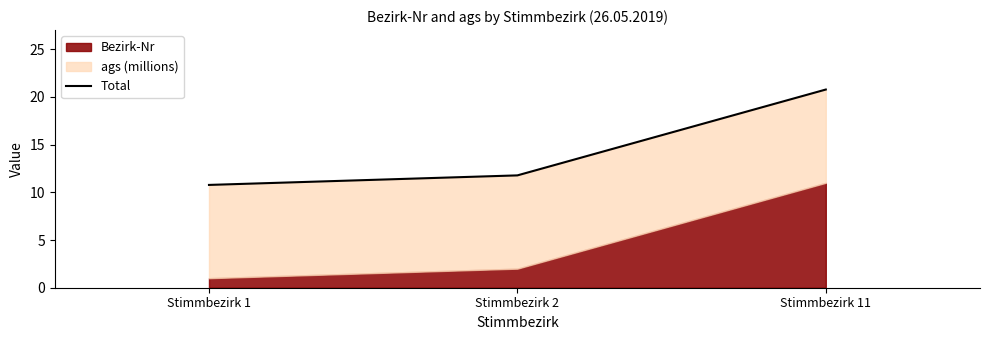

True or false: the data shows 4.3 at Stimmbezirk 1.

False